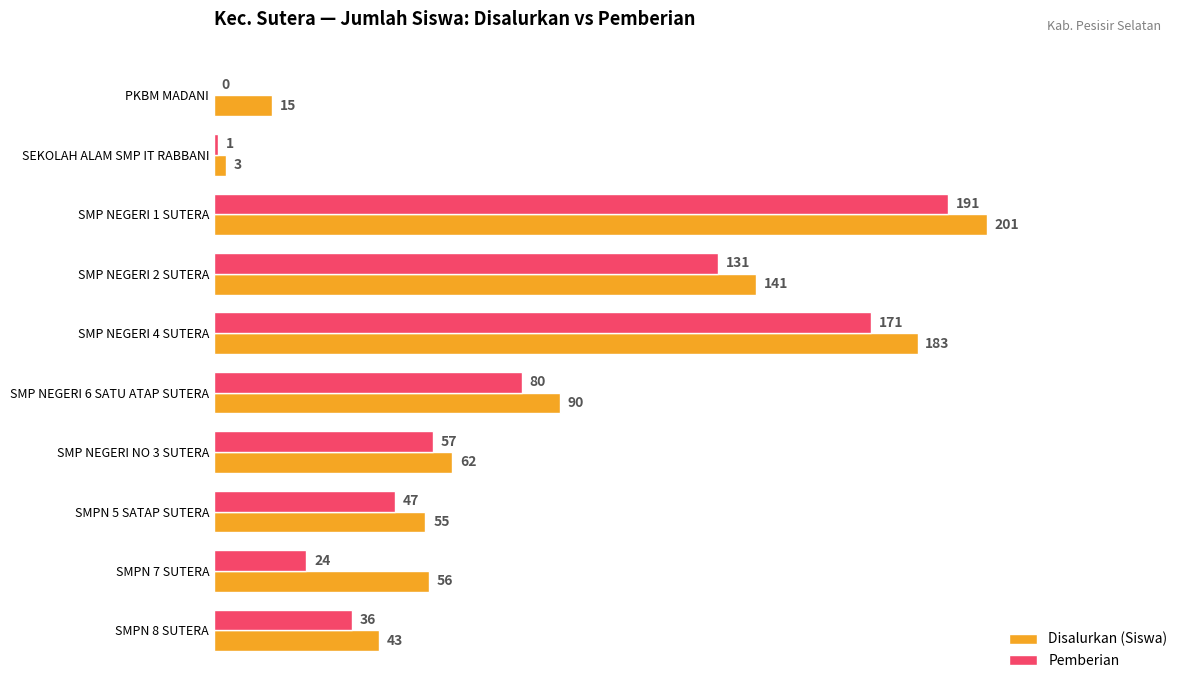

The value of Pemberian at SMP NEGERI 4 SUTERA is 302. True or false?

False